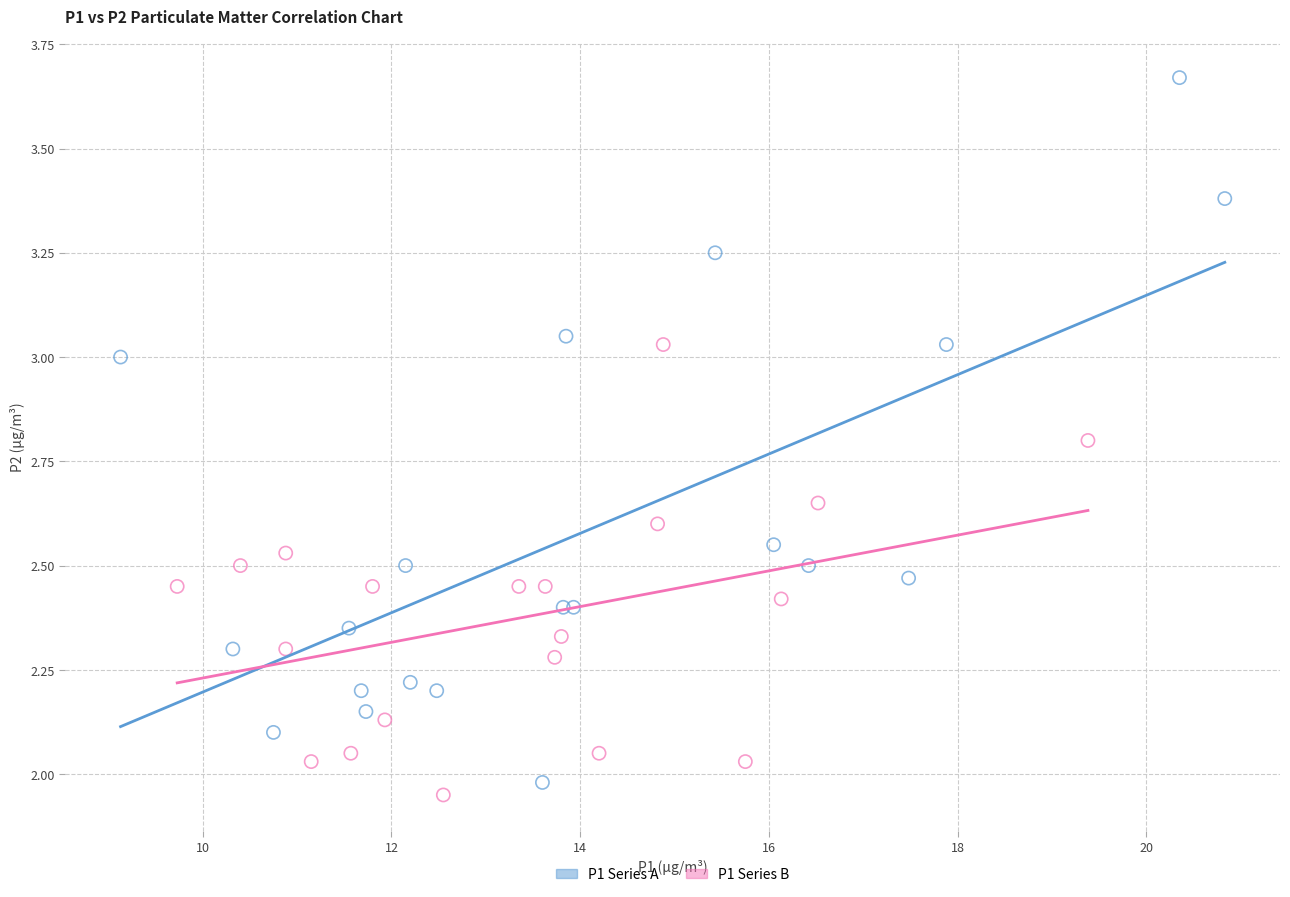

Which series reaches the maximum Y coordinate?

P1 Series A